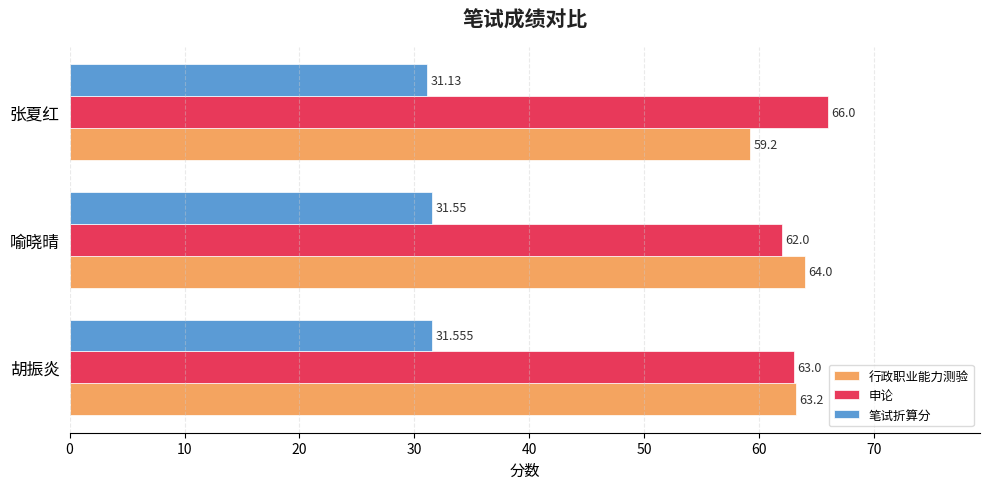

What is the difference between the maximum and minimum values in the 笔试折算分 series?

0.4